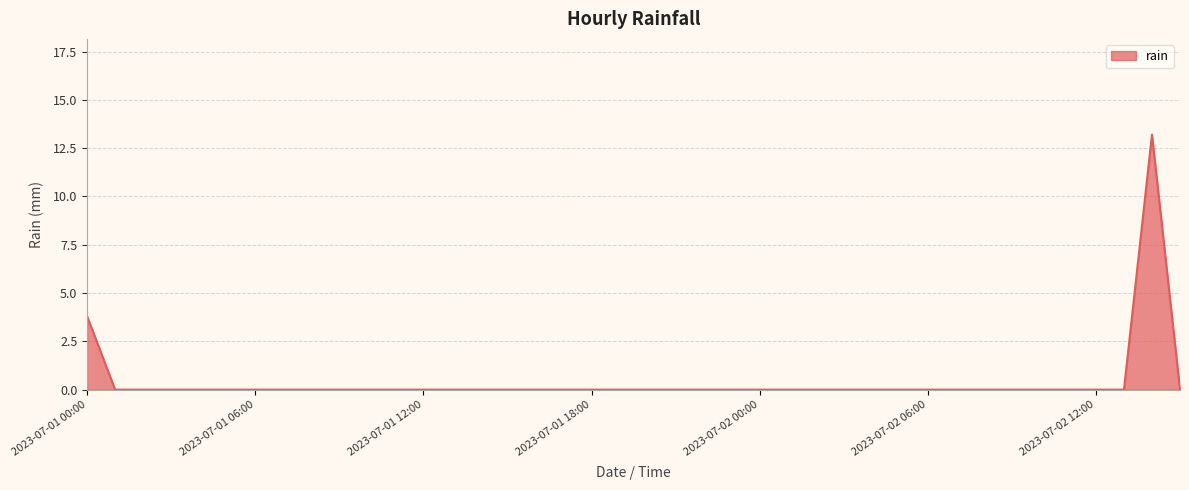

What is the greatest value displayed?

13.2